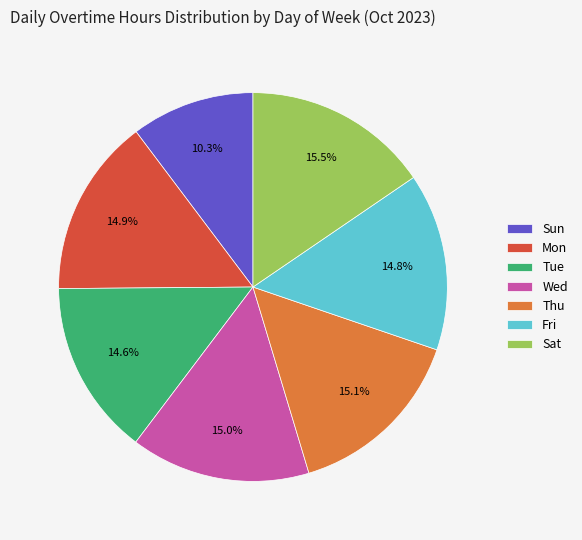

Combined, what portion of the pie is Sat and Wed?

30.4%